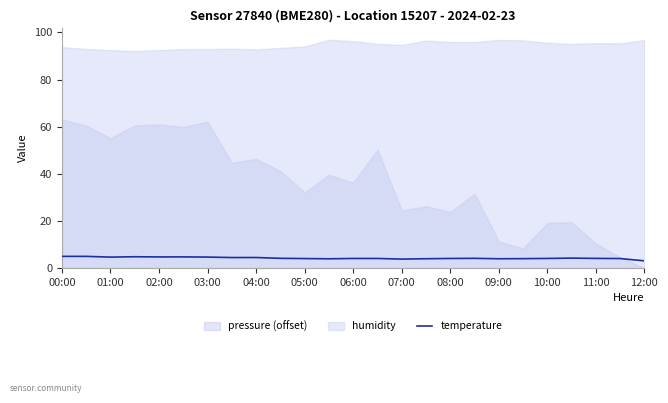

How many lines are shown in the chart?

1